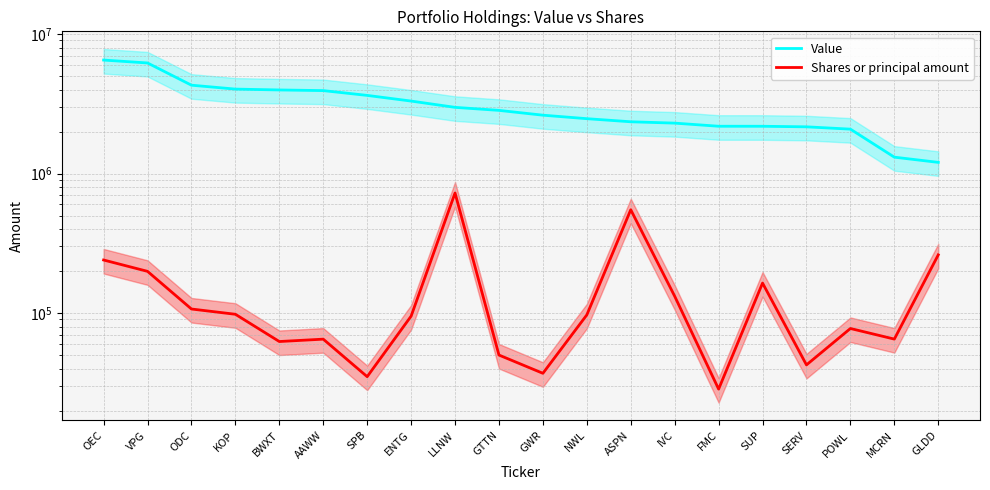

True or false: Shares or principal amount and Value cross at least once.

False